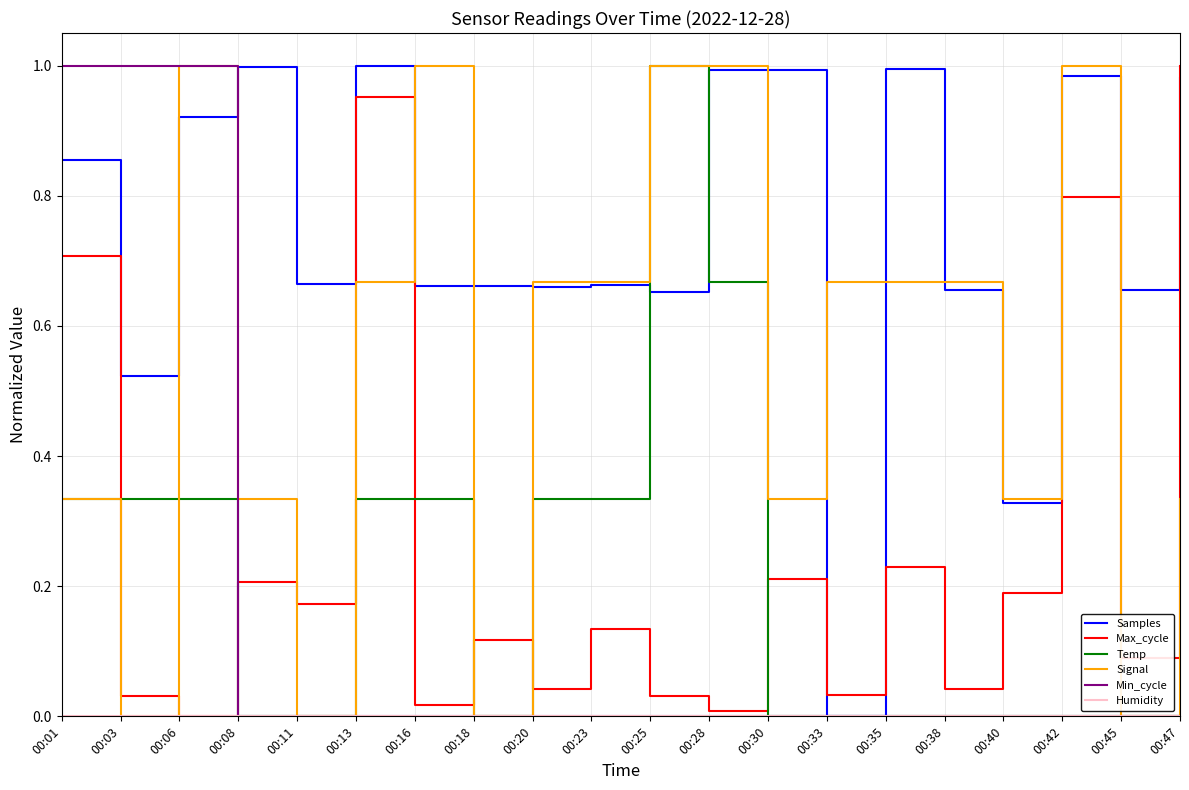

True or false: Temp has a value of 0.0 at 00:08.

True